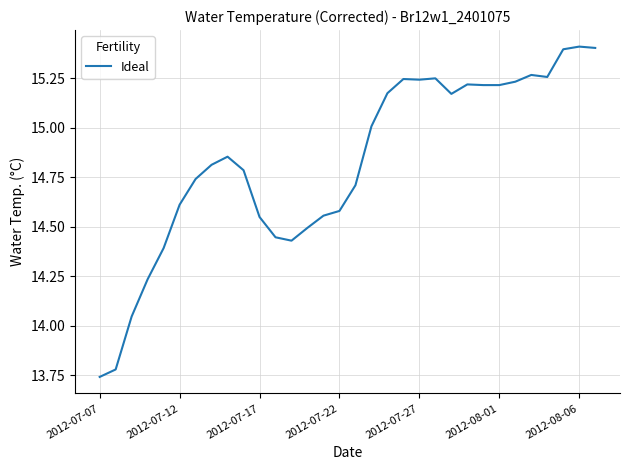

Count the number of categories in the chart.

32